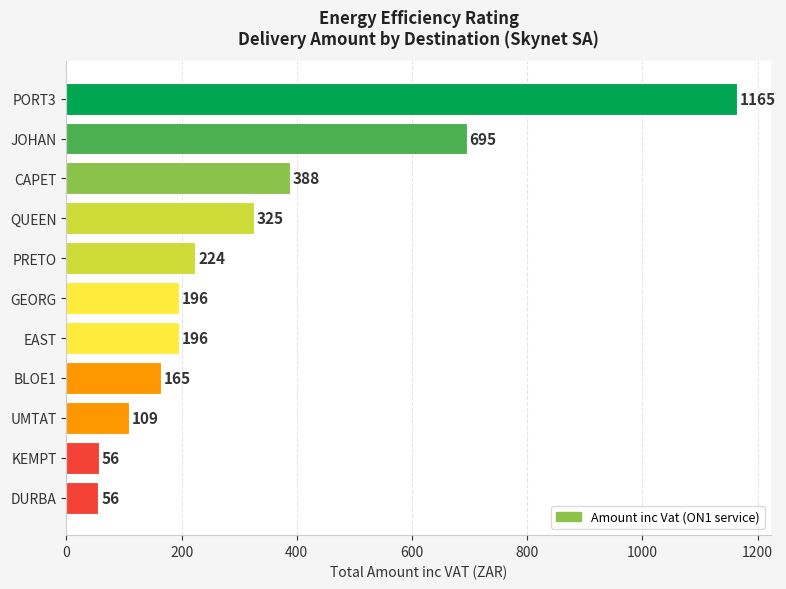

Which category has the highest value across all series?

PORT3